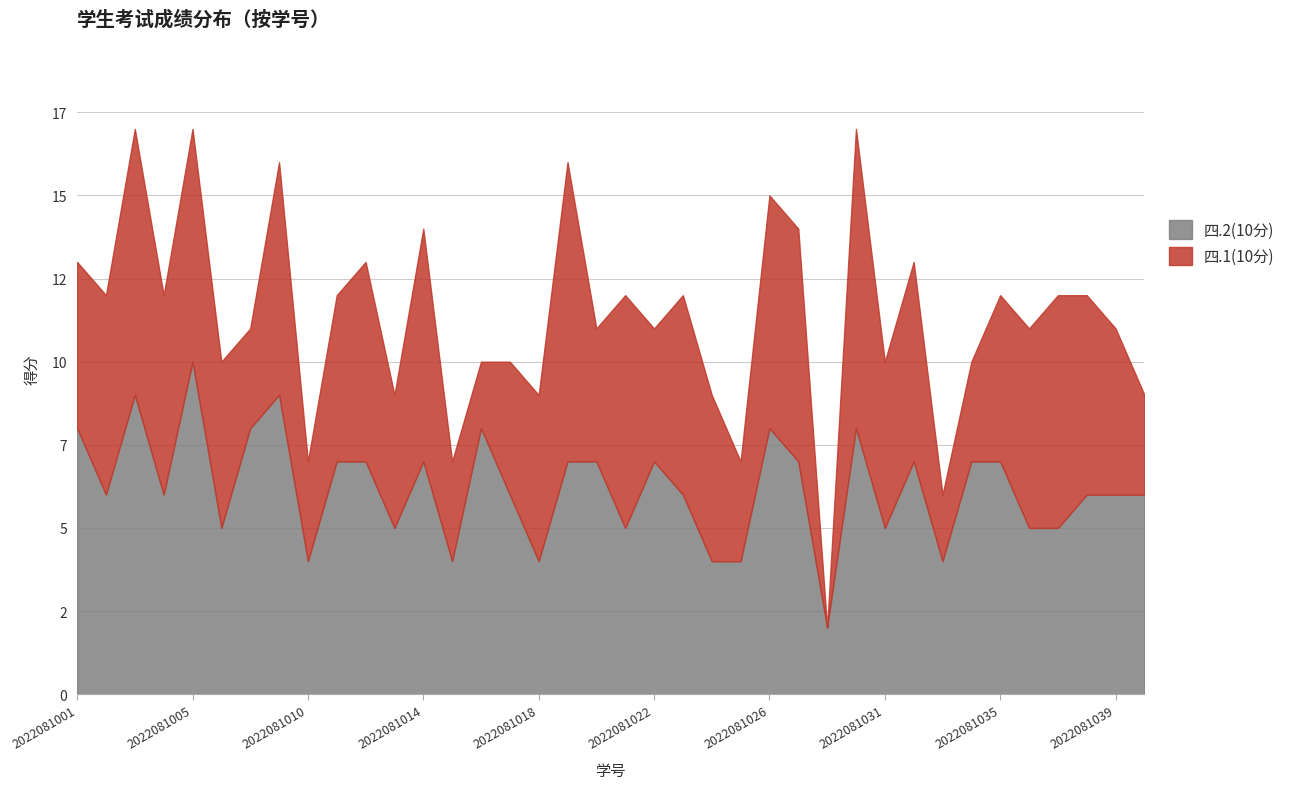

What is the sum of all 四.1(10分) values?

195